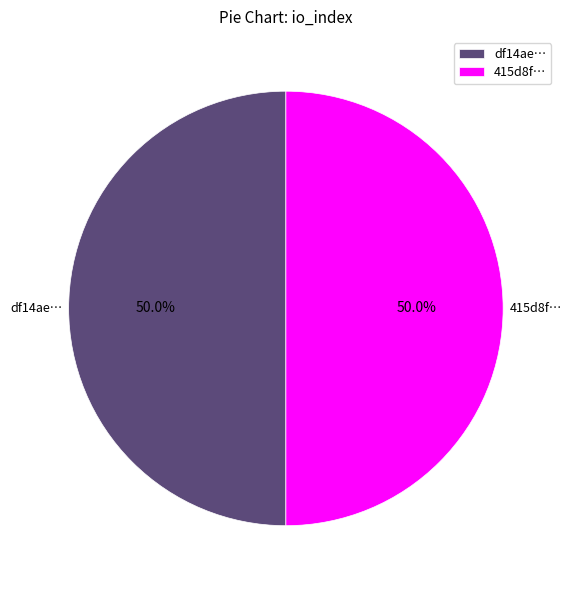

Combined, do df14ae… and 415d8f… account for over 50%?

Yes